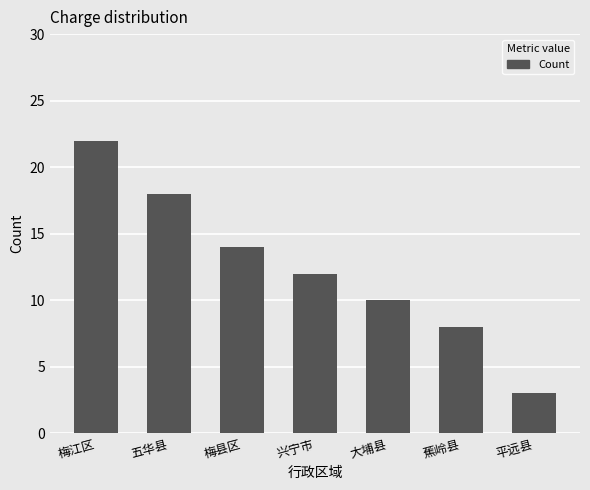

What is the ratio of the value at 蕉岭县 to the value at 梅江区?

0.4